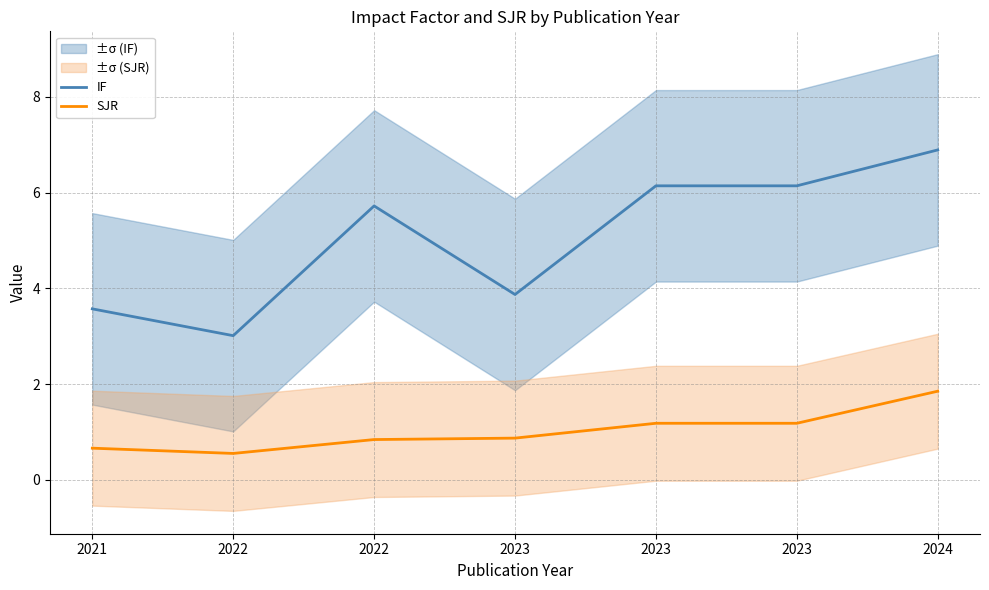

The SJR series shows 0.7 at 2021. True or false?

True